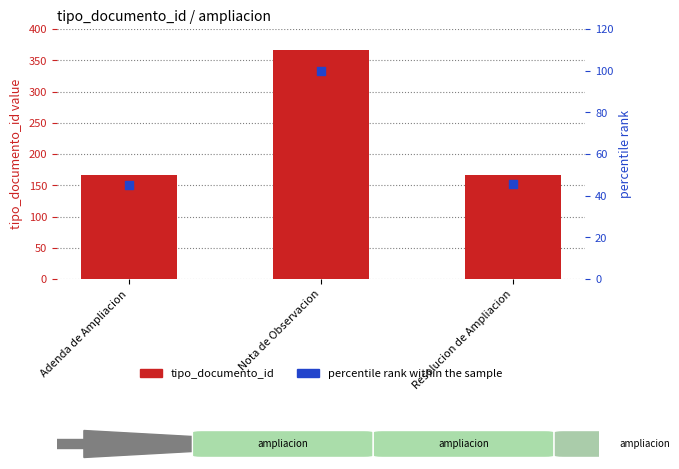

Which series has the largest total across all categories?

tipo_documento_id